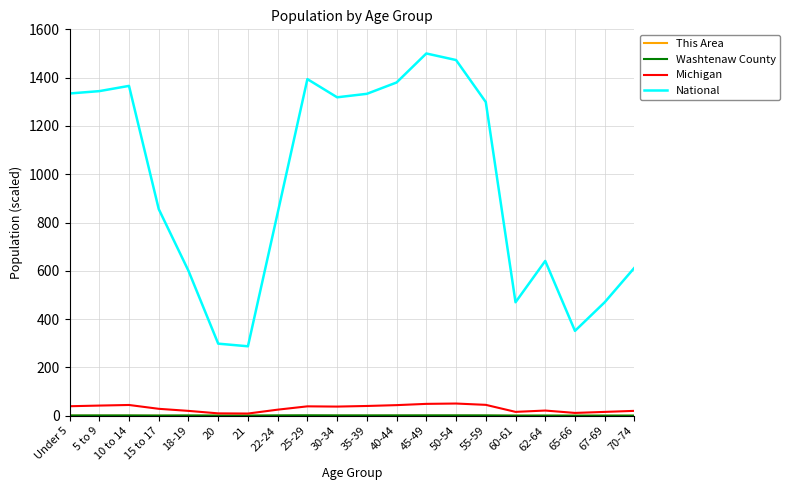

At which label does National reach its peak?

45-49